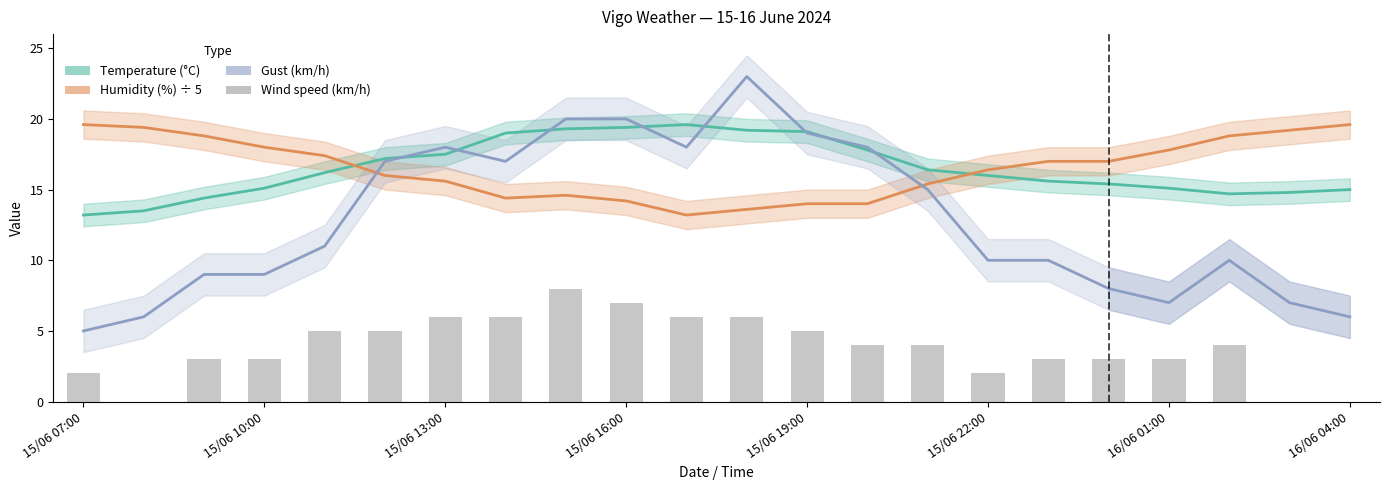

Is the value of Temperature (°C) at 18 greater than the value of Humidity (%) ÷ 5 at 13?

Yes